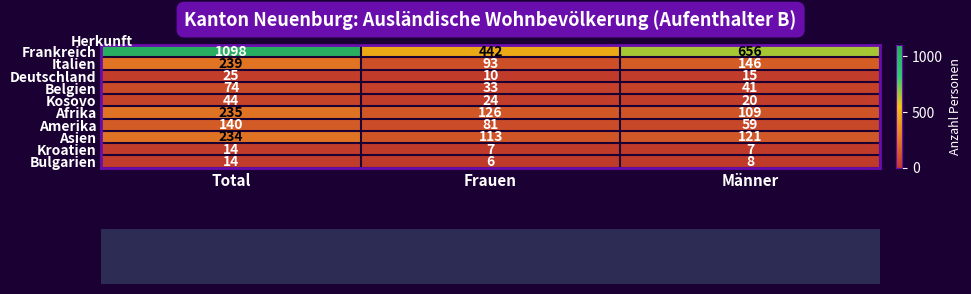

True or false: Belgien has a value of 41 at Männer.

True